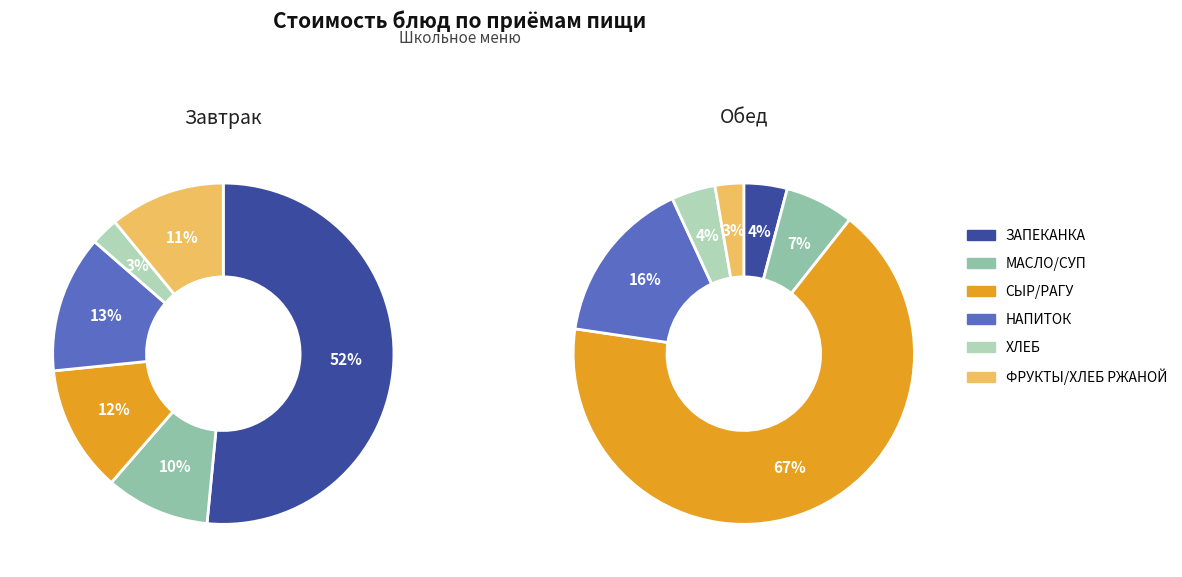

How many segments does this pie chart have?

6